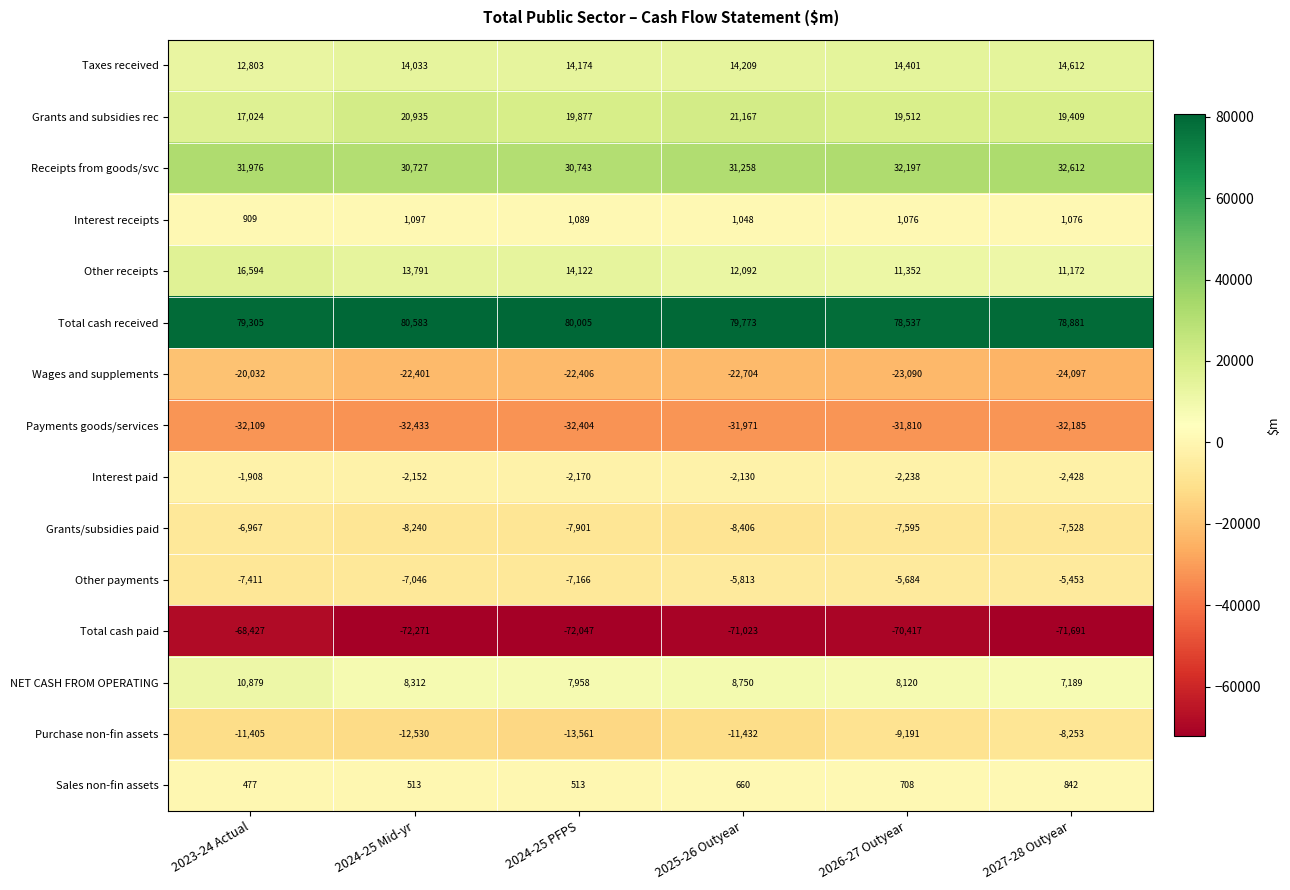

At how many categories does at least one series exceed 12624?

6